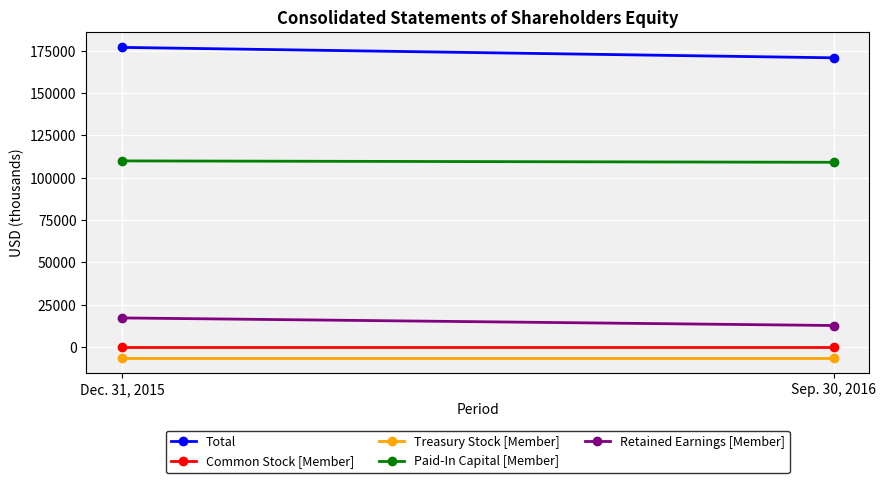

Reading left to right, extract all data points from this chart.

Total: 176889	170734
Common Stock [Member]: 156	156
Treasury Stock [Member]: -6395	-6395
Paid-In Capital [Member]: 109861	109036
Retained Earnings [Member]: 17130	12660